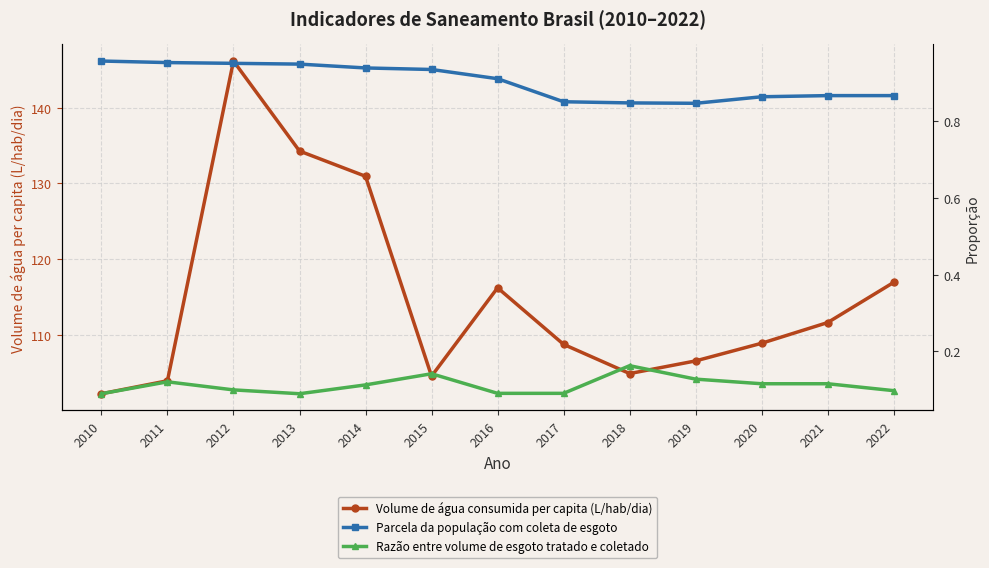

What is the value of the Volume de água consumida per capita (L/hab/dia) point at the 6th from the left?

104.6